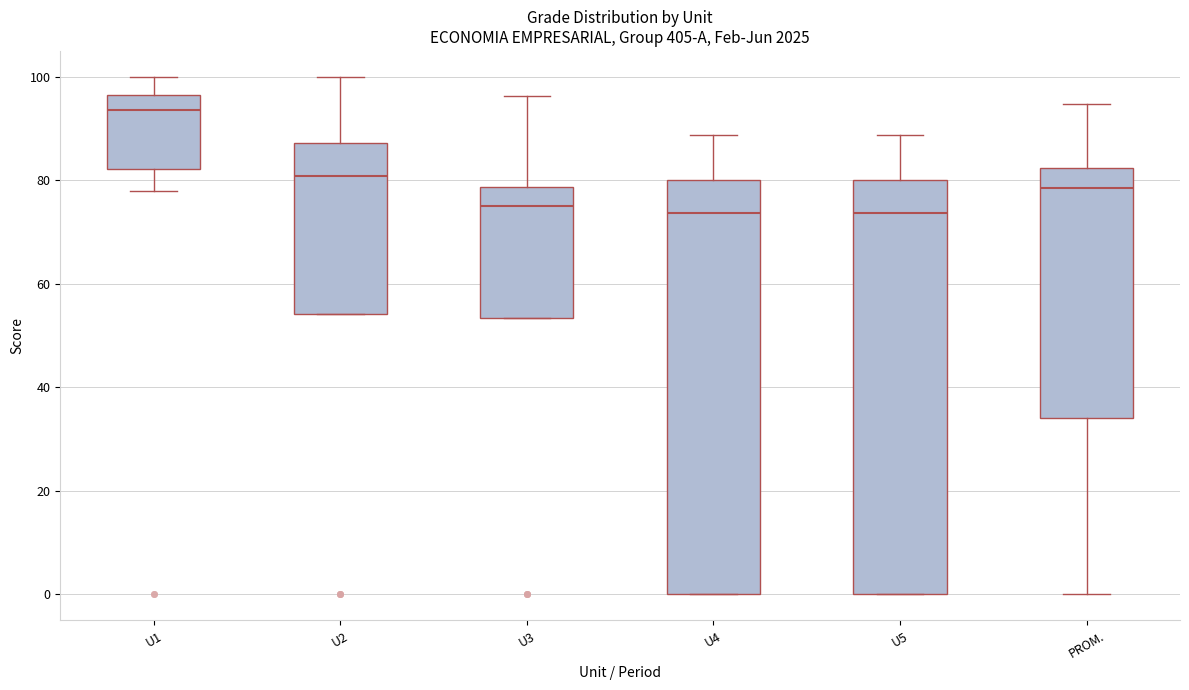

Reading left to right, transcribe this box plot: for each box, give where its median line is, the range the box spans, and where its two whiskers end, as read against the y-axis. The values are not printed on the chart, so give them approximately, as read against the axis.

U1: median 94, box 82 to 96, whiskers 78 to 100
U2: median 80, box 54 to 88, whiskers 54 to 100
U3: median 76, box 54 to 78, whiskers 54 to 96
U4: median 74, box 0 to 80, whiskers 0 to 88
U5: median 74, box 0 to 80, whiskers 0 to 88
PROM.: median 78, box 34 to 82, whiskers 0 to 94